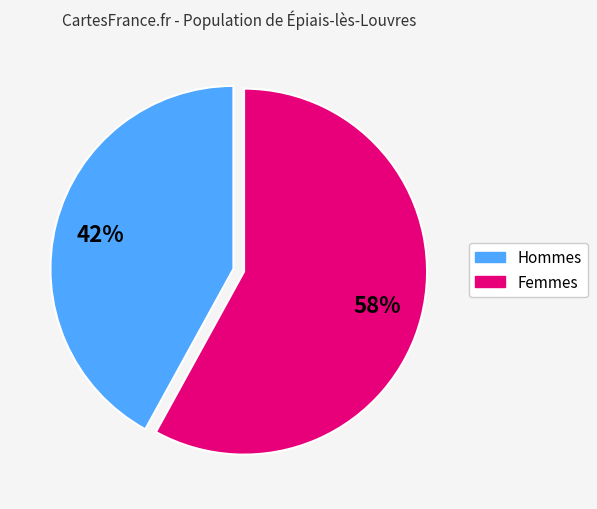

To the nearest percent, what is the average slice percentage?

50%